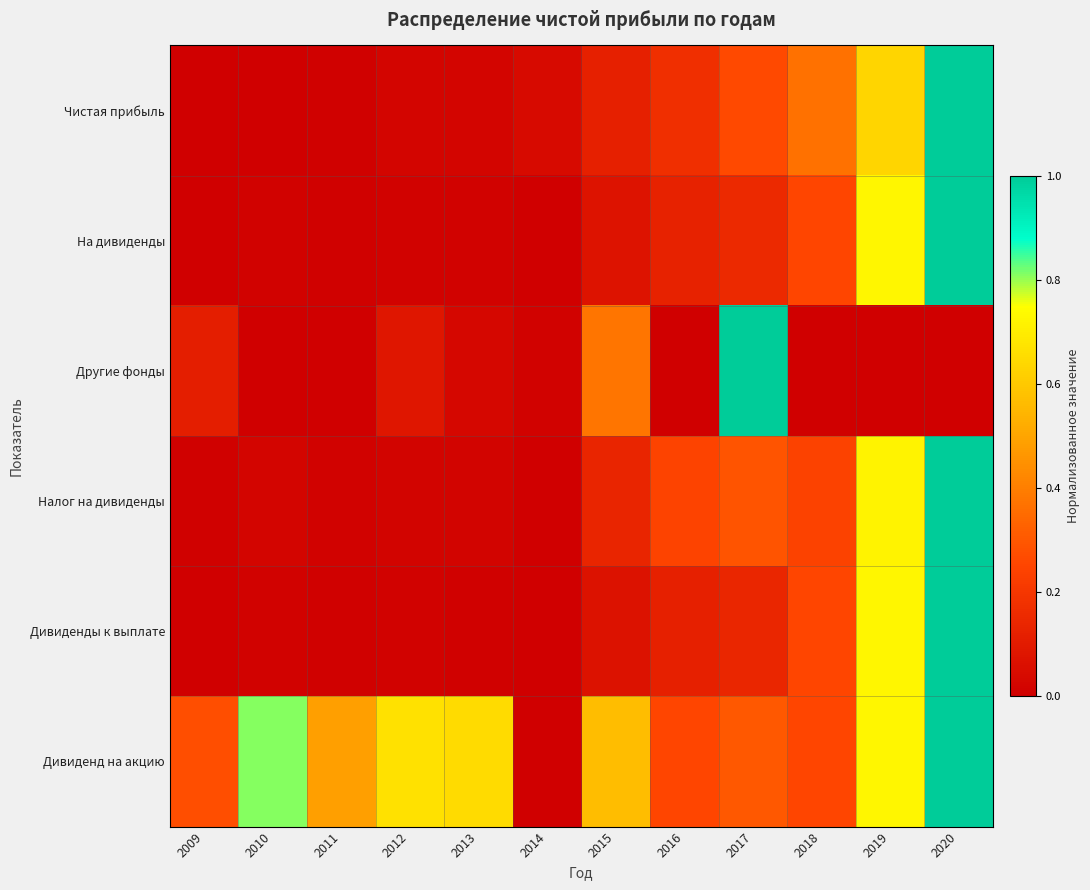

Reading right to left, extract all data points from this chart.

Чистая прибыль: 2020=1.0	2019=0.6	2018=0.4	2017=0.3	2016=0.2	2015=0.1	2014=0.0	2013=0.0	2012=0.0	2011=0.0	2010=0.0	2009=0.0
На дивиденды: 2020=1.0	2019=0.7	2018=0.3	2017=0.2	2016=0.1	2015=0.1	2014=0.0	2013=0.0	2012=0.0	2011=0.0	2010=0.0	2009=0.0
Другие фонды: 2020=0.0	2019=0.0	2018=0.0	2017=1.0	2016=0.0	2015=0.4	2014=0.0	2013=0.0	2012=0.1	2011=0.0	2010=0.0	2009=0.1
Налог на дивиденды: 2020=1.0	2019=0.7	2018=0.2	2017=0.3	2016=0.2	2015=0.1	2014=0.0	2013=0.0	2012=0.0	2011=0.0	2010=0.0	2009=0.0
Дивиденды к выплате: 2020=1.0	2019=0.7	2018=0.3	2017=0.1	2016=0.1	2015=0.1	2014=0.0	2013=0.0	2012=0.0	2011=0.0	2010=0.0	2009=0.0
Дивиденд на акцию: 2020=1.0	2019=0.7	2018=0.3	2017=0.3	2016=0.3	2015=0.6	2014=0.0	2013=0.7	2012=0.7	2011=0.5	2010=0.8	2009=0.3